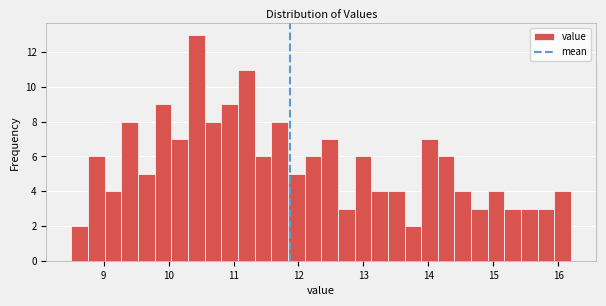

Around what value on the x-axis is the tallest bar? Give the approximate position of its centre, as read against the axis.

10.4